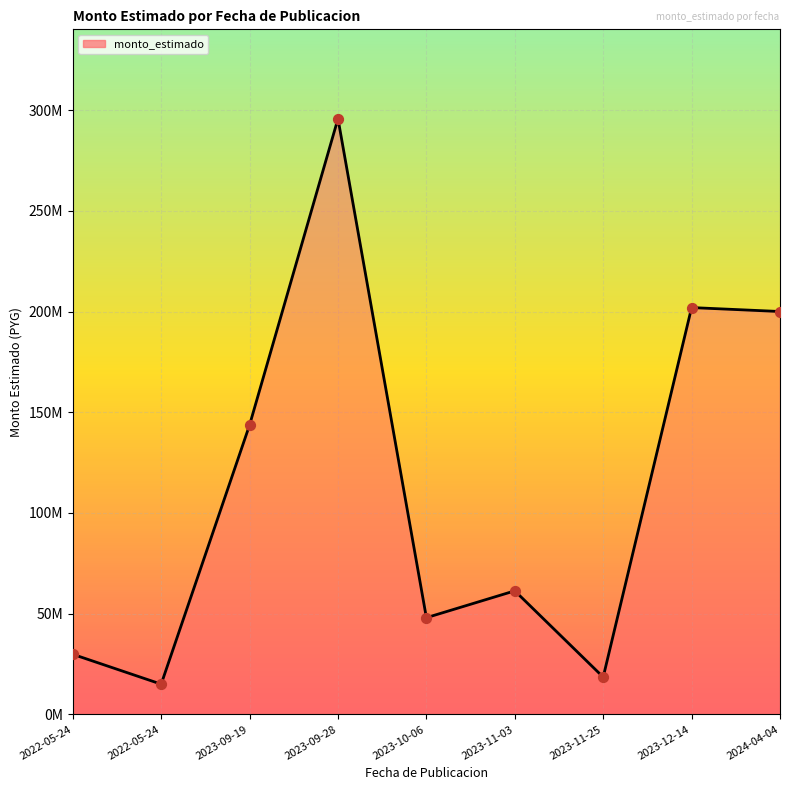

At which category is the sum across all series the highest?

2023-09-28